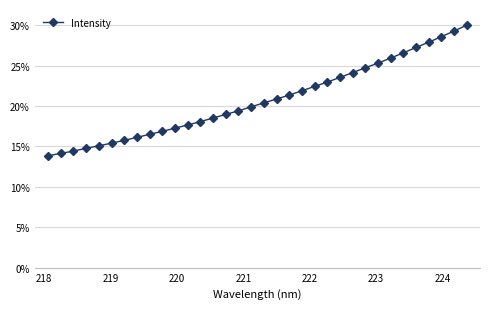

Does the chart have visible grid lines?

Yes